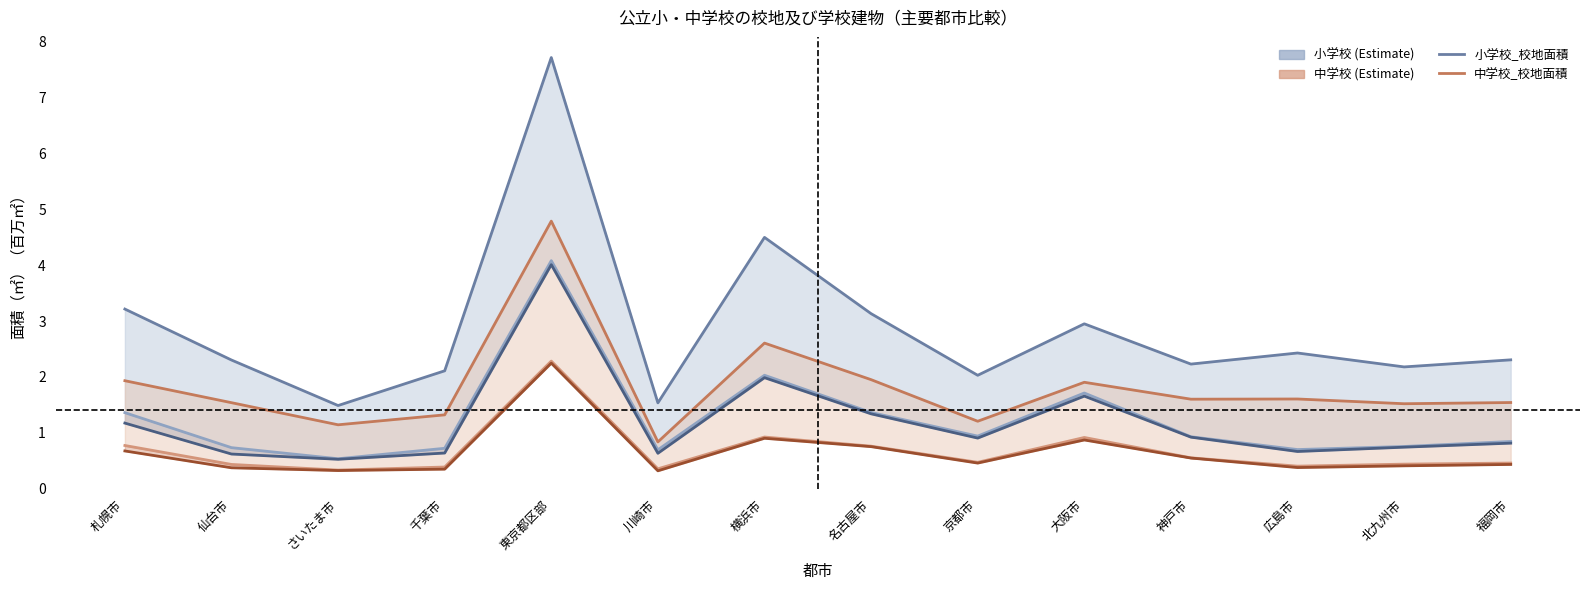

Which series has the largest range (max minus min)?

小学校_校地面積